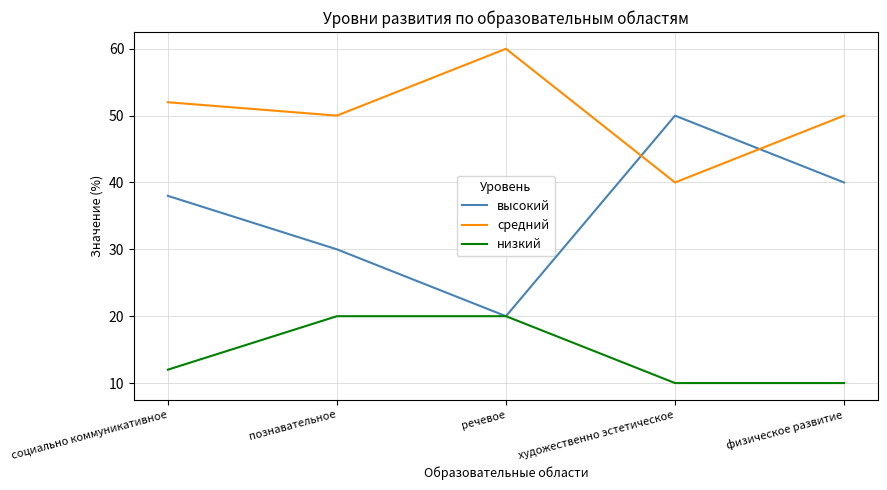

True or false: низкий and средний intersect in this chart.

False